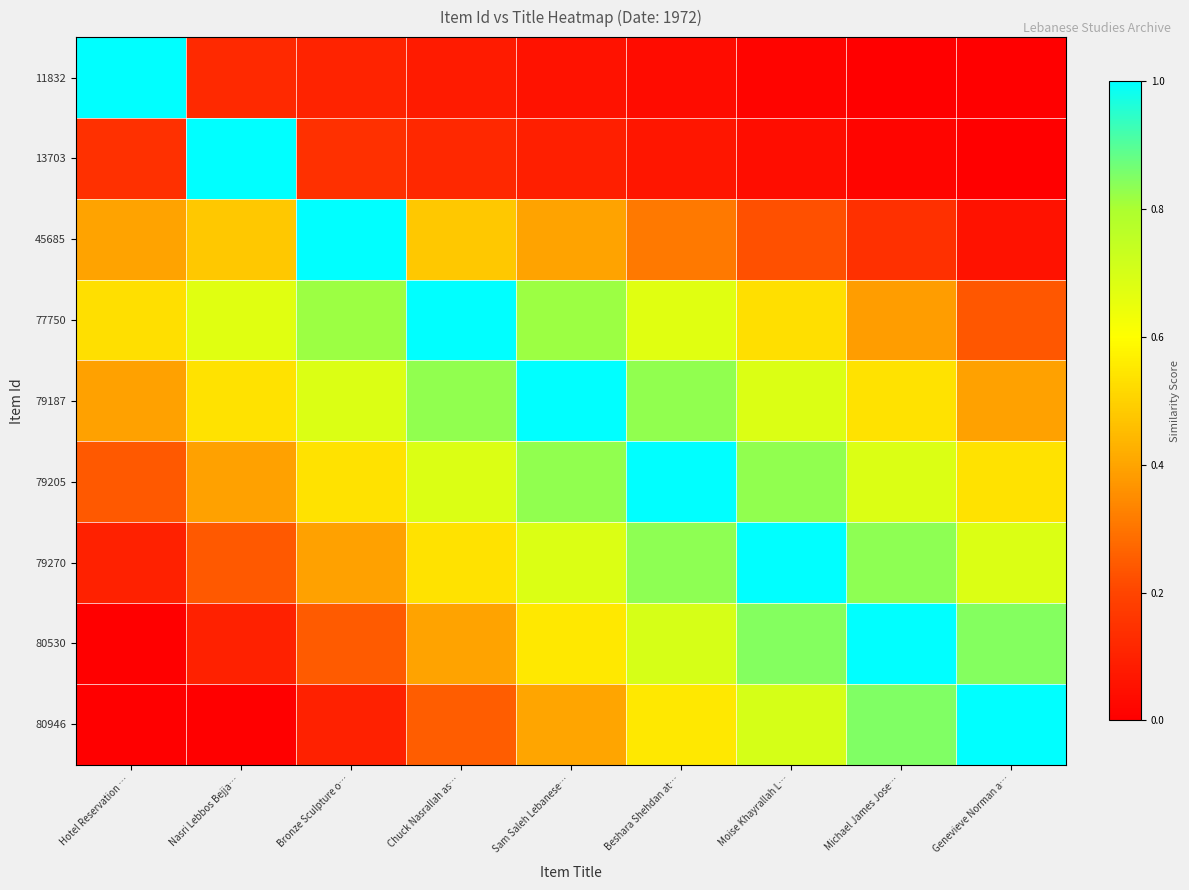

Reading right to left, what are all the values shown in this chart?

11832: Genevieve Norman a…=0.0	Michael James Jose…=0.0	Moise Khayrallah L…=0.0	Beshara Shehdan at…=0.0	Sam Saleh Lebanese…=0.1	Chuck Nasrallah as…=0.1	Bronze Sculpture o…=0.1	Nasri Lebbos Bejja…=0.1	Hotel Reservation …=1.0
13703: Genevieve Norman a…=0.0	Michael James Jose…=0.0	Moise Khayrallah L…=0.0	Beshara Shehdan at…=0.1	Sam Saleh Lebanese…=0.1	Chuck Nasrallah as…=0.1	Bronze Sculpture o…=0.1	Nasri Lebbos Bejja…=1.0	Hotel Reservation …=0.1
45685: Genevieve Norman a…=0.1	Michael James Jose…=0.1	Moise Khayrallah L…=0.2	Beshara Shehdan at…=0.3	Sam Saleh Lebanese…=0.4	Chuck Nasrallah as…=0.5	Bronze Sculpture o…=1.0	Nasri Lebbos Bejja…=0.5	Hotel Reservation …=0.4
77750: Genevieve Norman a…=0.2	Michael James Jose…=0.4	Moise Khayrallah L…=0.5	Beshara Shehdan at…=0.7	Sam Saleh Lebanese…=0.8	Chuck Nasrallah as…=1.0	Bronze Sculpture o…=0.8	Nasri Lebbos Bejja…=0.7	Hotel Reservation …=0.5
79187: Genevieve Norman a…=0.4	Michael James Jose…=0.5	Moise Khayrallah L…=0.7	Beshara Shehdan at…=0.8	Sam Saleh Lebanese…=1.0	Chuck Nasrallah as…=0.8	Bronze Sculpture o…=0.7	Nasri Lebbos Bejja…=0.5	Hotel Reservation …=0.4
79205: Genevieve Norman a…=0.5	Michael James Jose…=0.7	Moise Khayrallah L…=0.8	Beshara Shehdan at…=1.0	Sam Saleh Lebanese…=0.8	Chuck Nasrallah as…=0.7	Bronze Sculpture o…=0.5	Nasri Lebbos Bejja…=0.4	Hotel Reservation …=0.2
79270: Genevieve Norman a…=0.7	Michael James Jose…=0.8	Moise Khayrallah L…=1.0	Beshara Shehdan at…=0.8	Sam Saleh Lebanese…=0.7	Chuck Nasrallah as…=0.5	Bronze Sculpture o…=0.4	Nasri Lebbos Bejja…=0.2	Hotel Reservation …=0.1
80530: Genevieve Norman a…=0.8	Michael James Jose…=1.0	Moise Khayrallah L…=0.8	Beshara Shehdan at…=0.7	Sam Saleh Lebanese…=0.5	Chuck Nasrallah as…=0.4	Bronze Sculpture o…=0.2	Nasri Lebbos Bejja…=0.1	Hotel Reservation …=0.0
80946: Genevieve Norman a…=1.0	Michael James Jose…=0.8	Moise Khayrallah L…=0.7	Beshara Shehdan at…=0.6	Sam Saleh Lebanese…=0.4	Chuck Nasrallah as…=0.2	Bronze Sculpture o…=0.1	Nasri Lebbos Bejja…=0.0	Hotel Reservation …=0.0